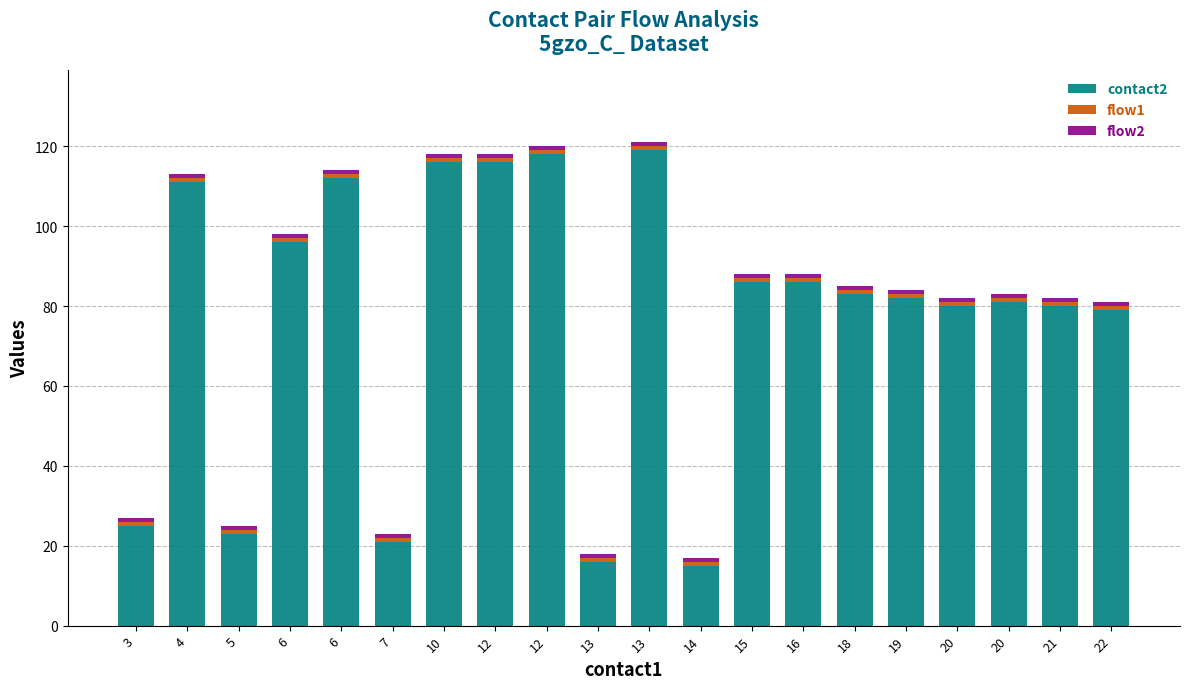

Between 19 and 12, which is larger?

12